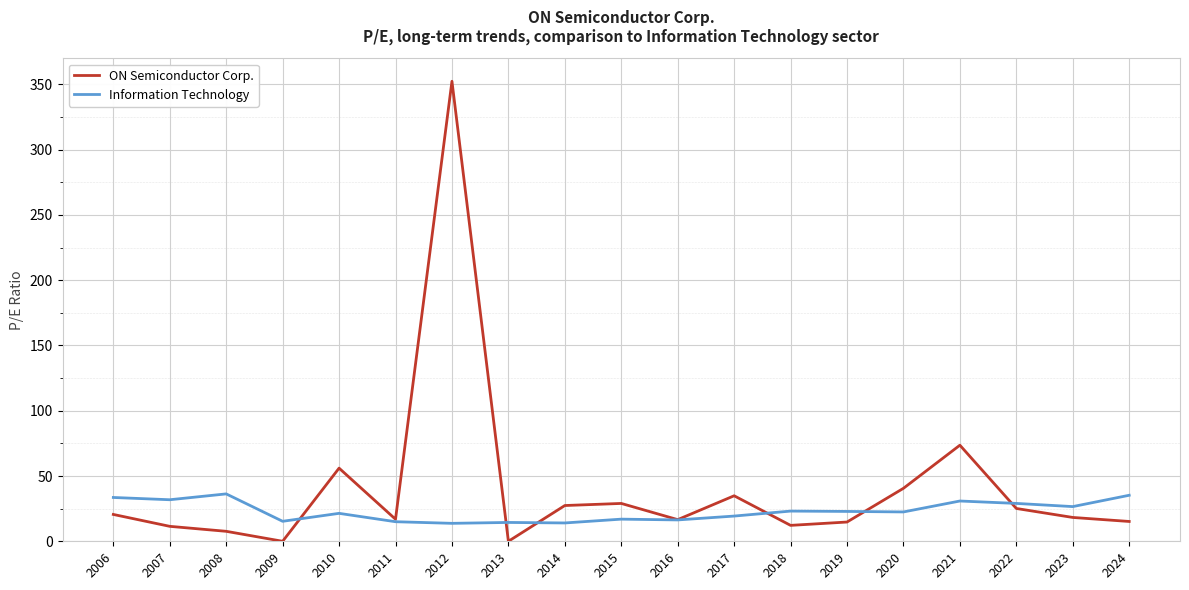

Which series has the largest total across all categories?

ON Semiconductor Corp.